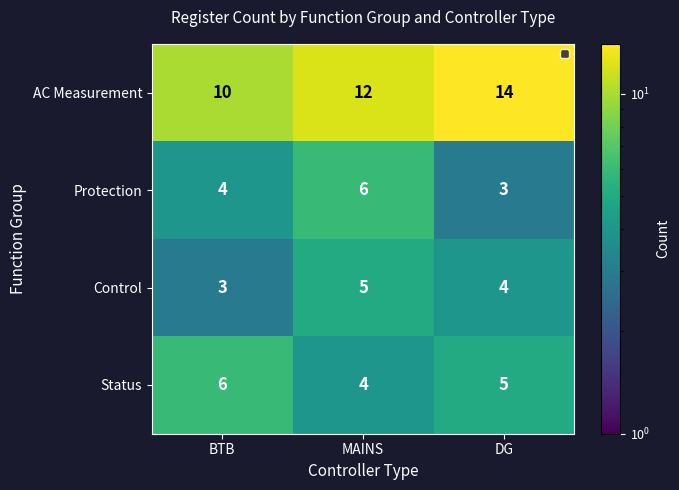

What is the sum of the Control values at BTB and DG?

7